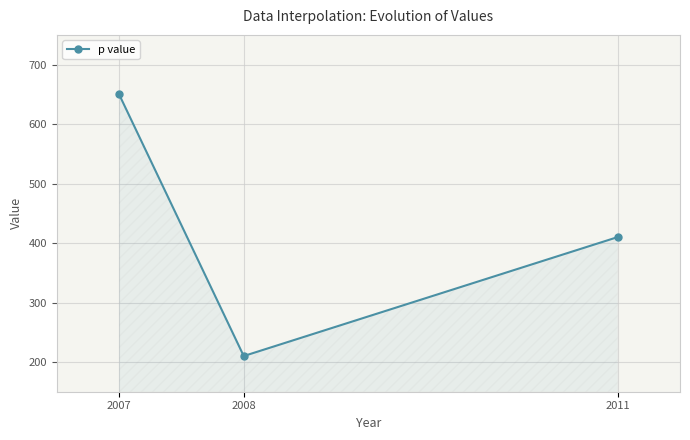

How many data points are less than 410?

1